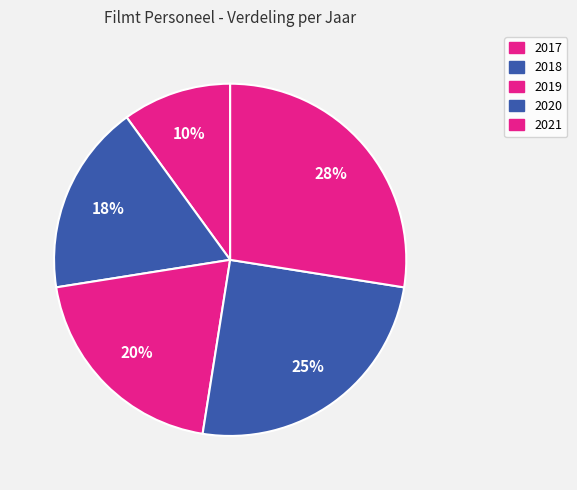

How many slices are in this pie chart?

5